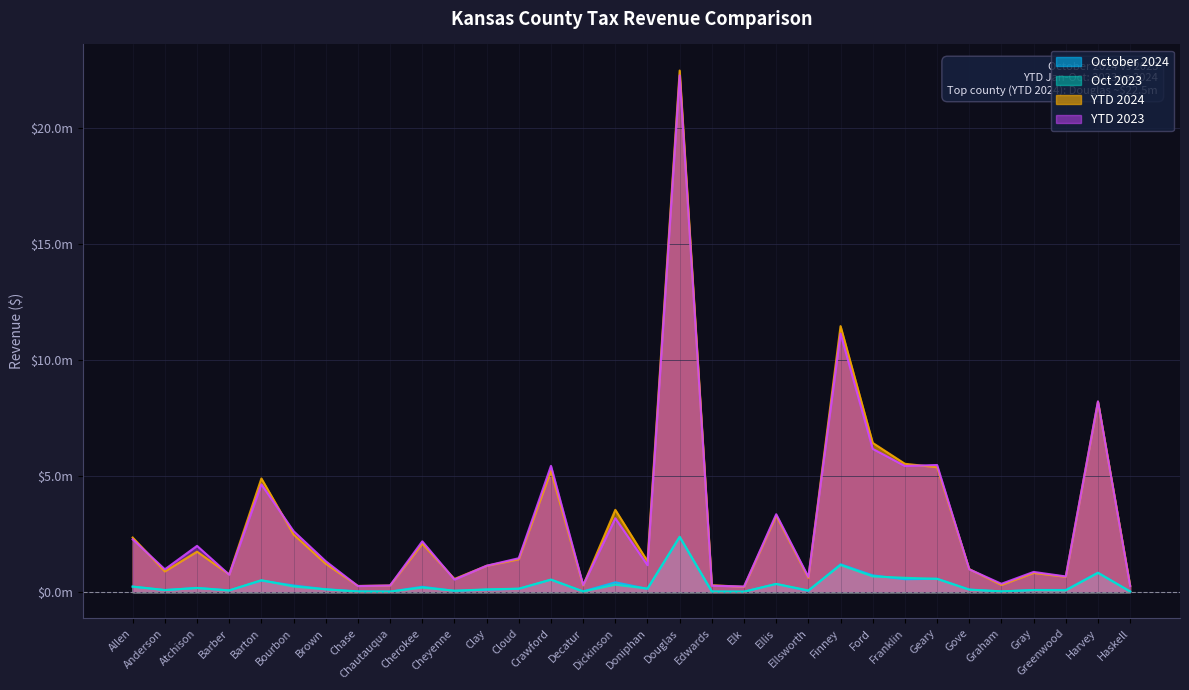

The value of Oct 2023 at Chautauqua is 26225.1. True or false?

True